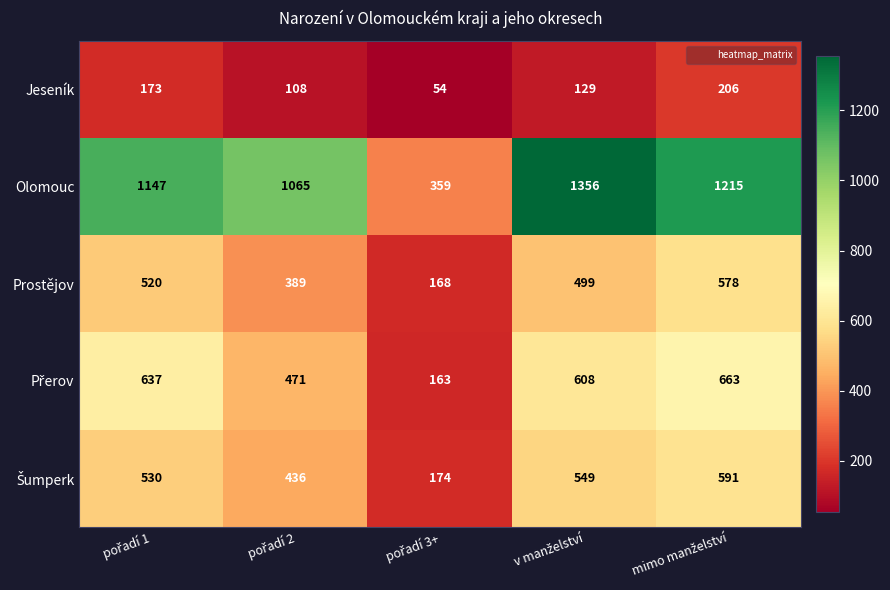

What is the sum of all Jeseník values?

670